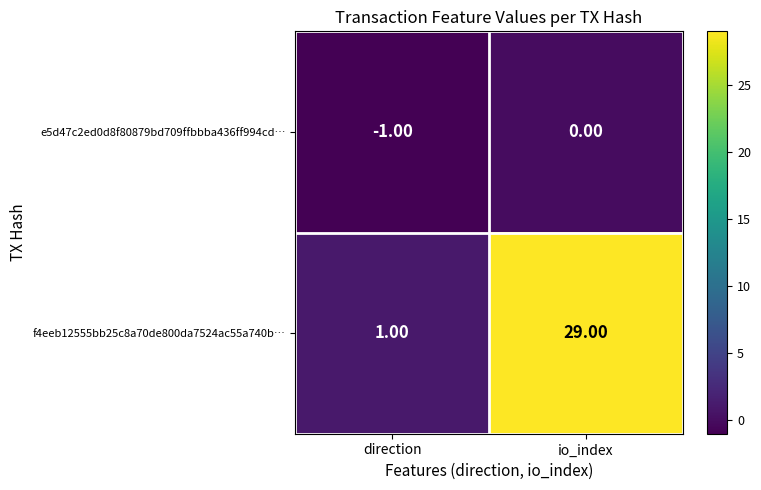

How many distinct data groups are displayed?

2